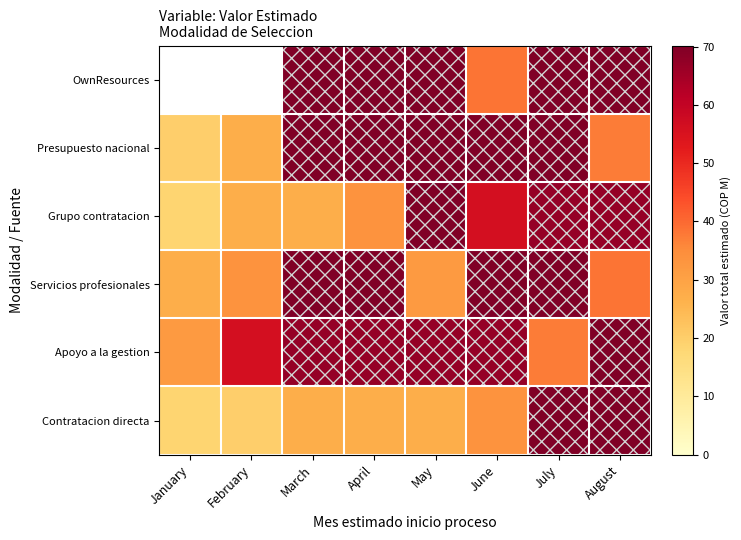

At which label does Apoyo a la gestion first exceed 67?

March